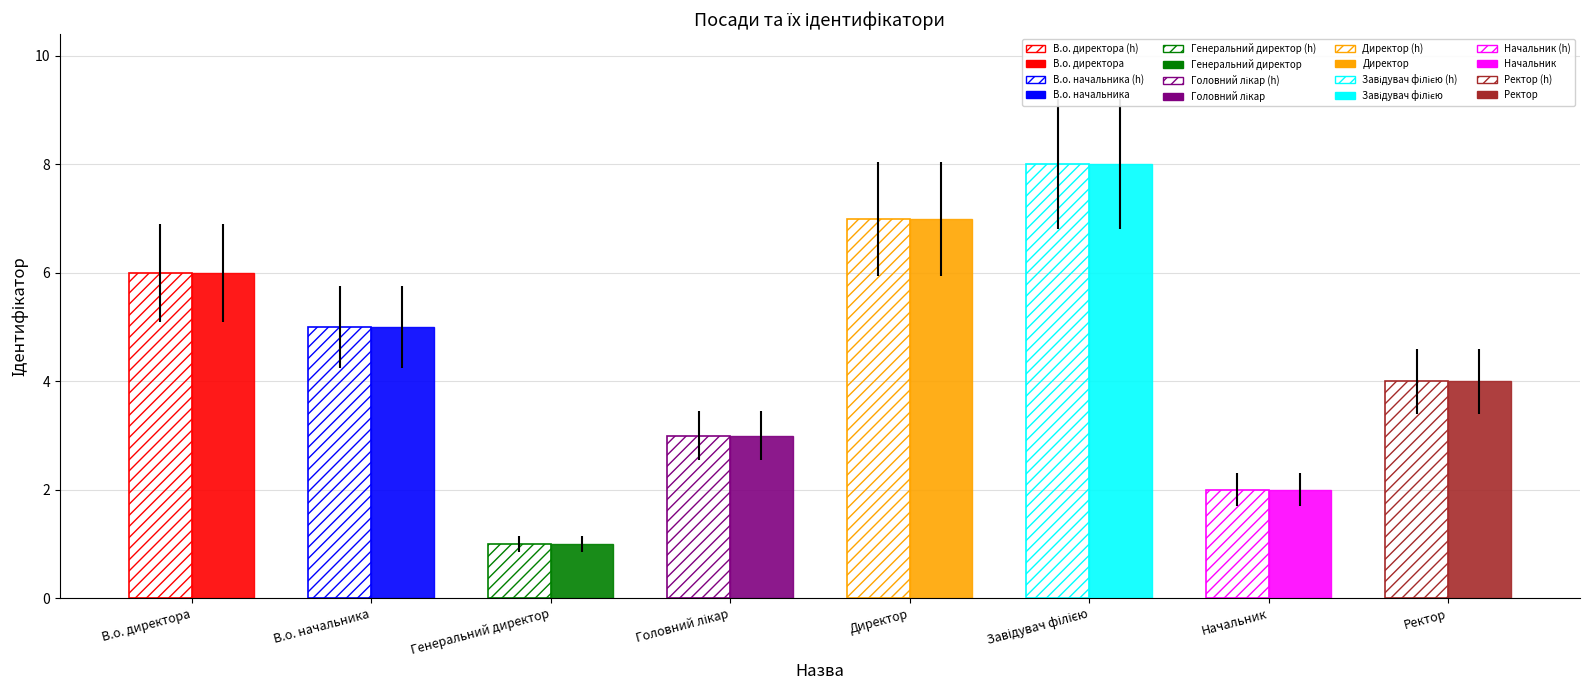

What is the maximum value shown in the chart?

8